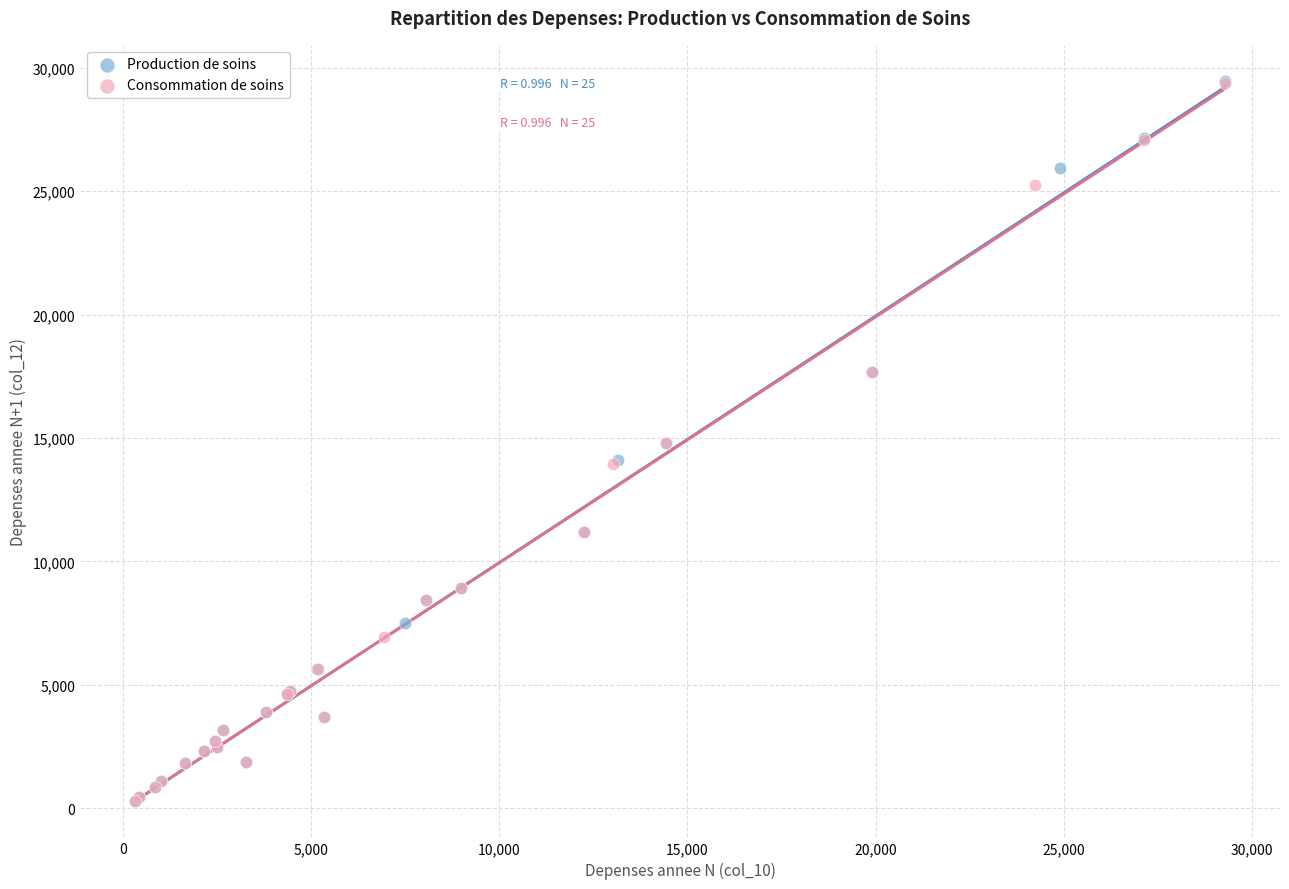

Which series has the widest spread of Y values?

Production de soins